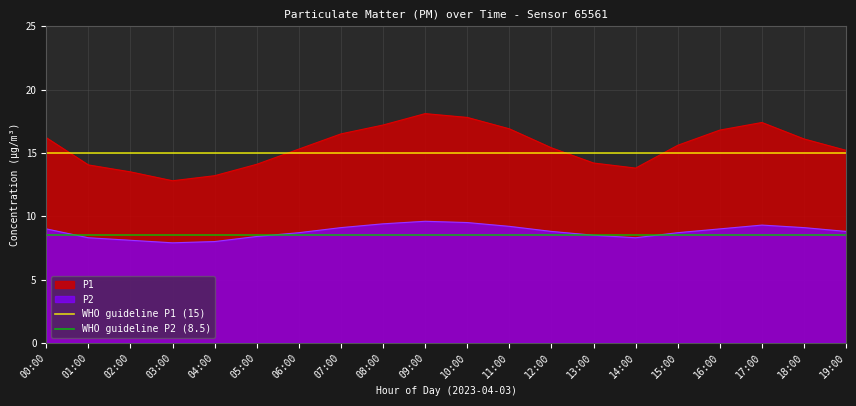

The value of WHO guideline P1 (15) at 01:00 is 23.5. True or false?

False